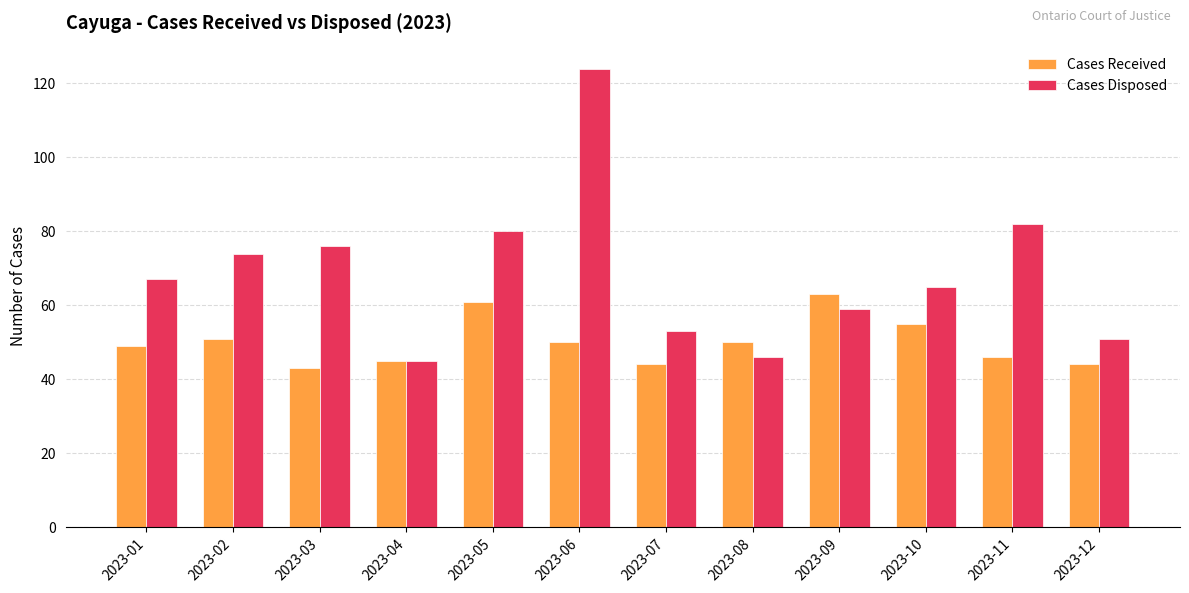

Is it true that Cases Disposed equals 82 at 2023-11?

True